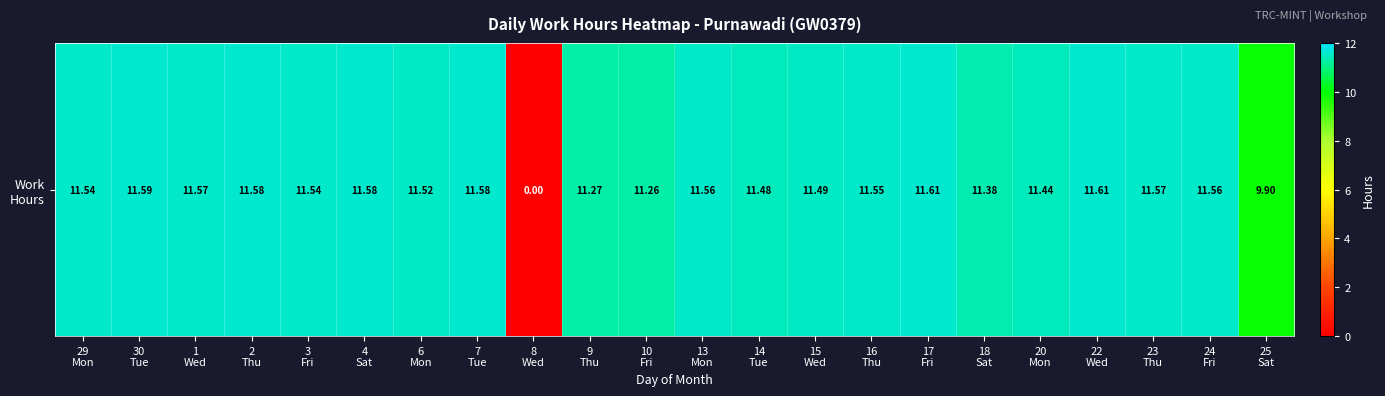

Reading right to left, what are all the values shown in this chart?

25
Sat=9.9	24
Fri=11.6	23
Thu=11.6	22
Wed=11.6	20
Mon=11.4	18
Sat=11.4	17
Fri=11.6	16
Thu=11.6	15
Wed=11.5	14
Tue=11.5	13
Mon=11.6	10
Fri=11.3	9
Thu=11.3	8
Wed=0.0	7
Tue=11.6	6
Mon=11.5	4
Sat=11.6	3
Fri=11.5	2
Thu=11.6	1
Wed=11.6	30
Tue=11.6	29
Mon=11.5